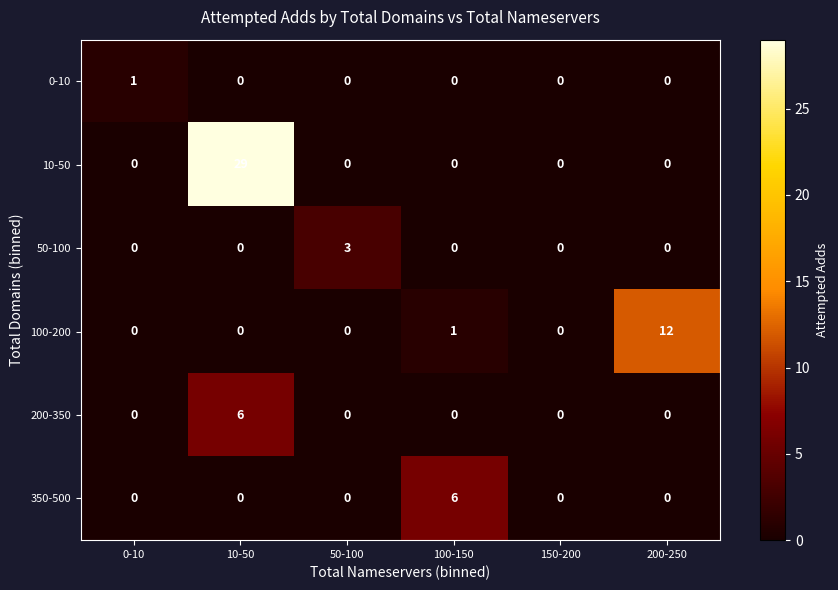

What is the difference between the maximum and second lowest values in the 350-500 series?

6